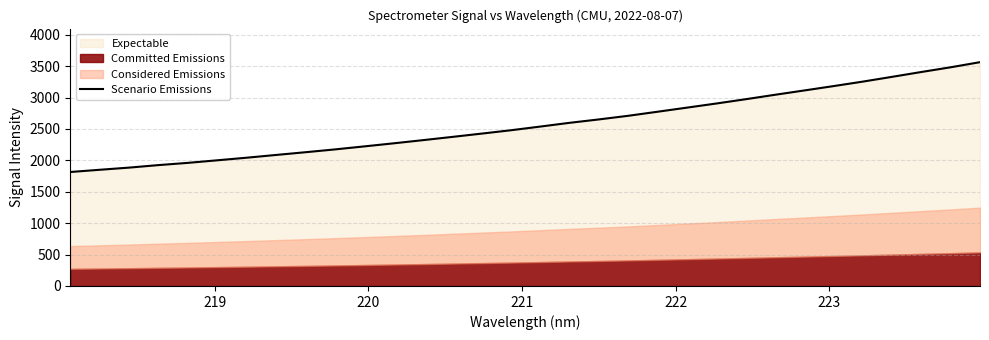

Count the number of categories in the chart.

32